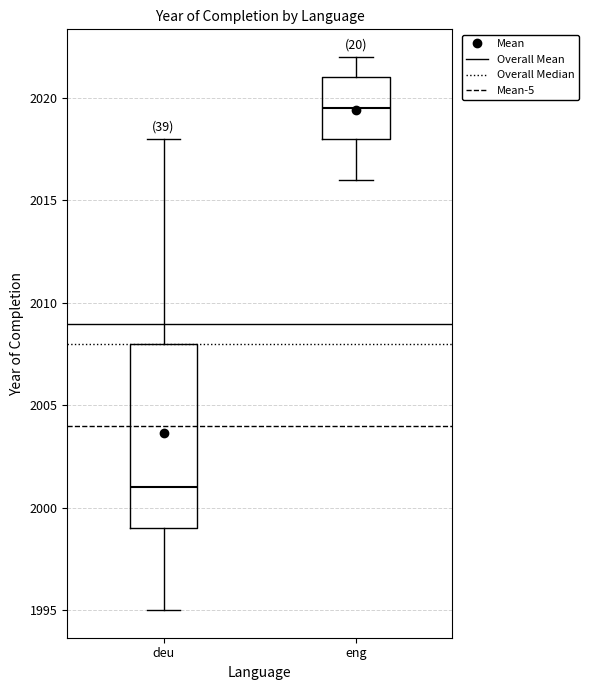

Which box is the tallest, from its lower edge to its upper edge?

deu